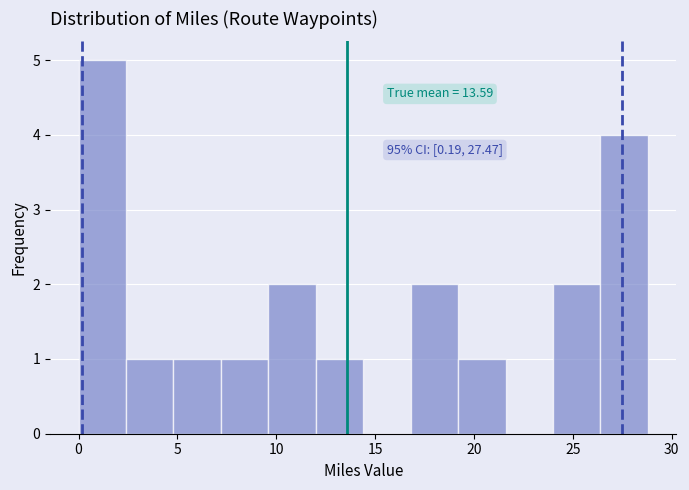

Which range on the x-axis has the tallest bar?

0.0 to 2.4